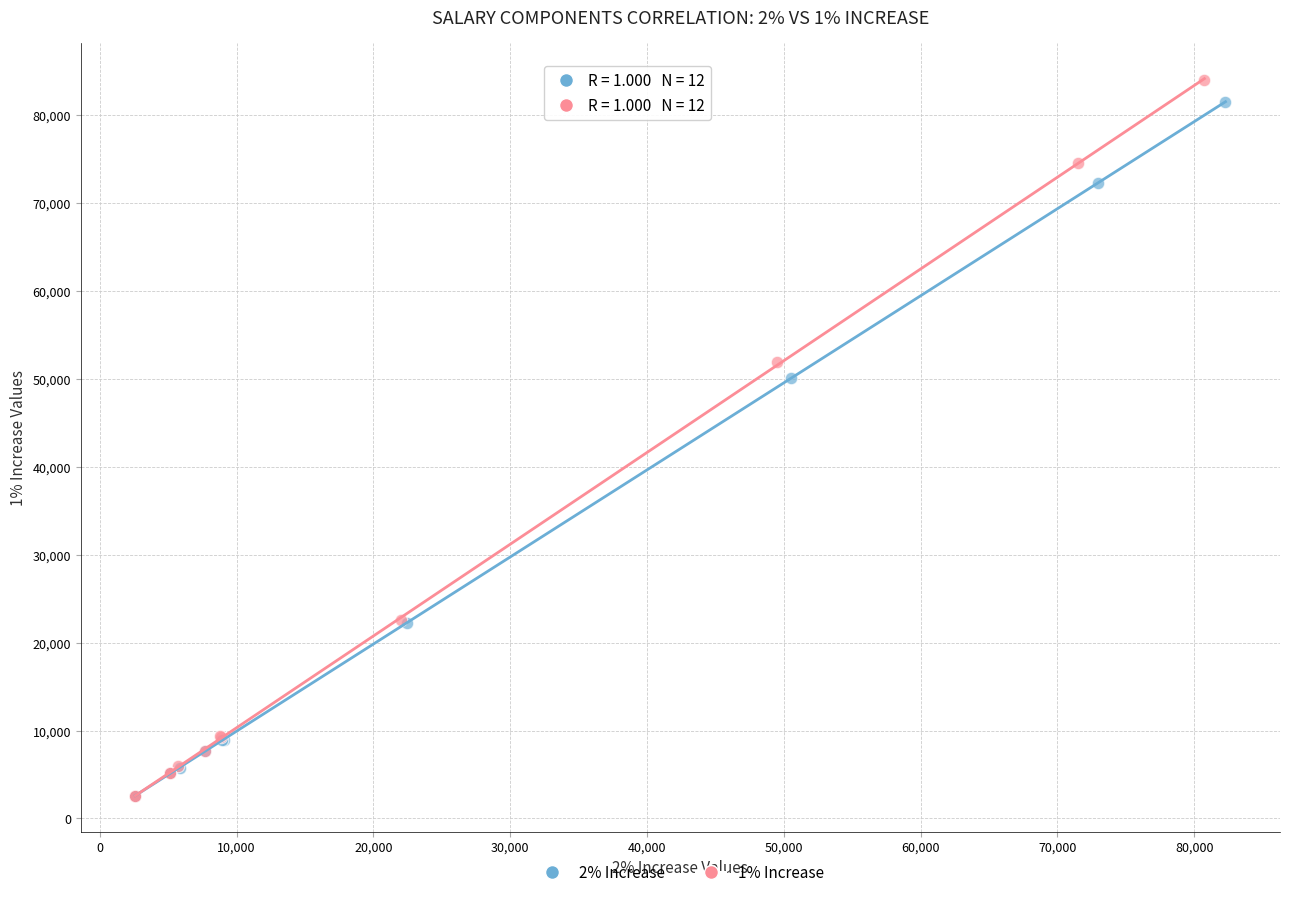

Which series has the widest spread of Y values?

1% Increase